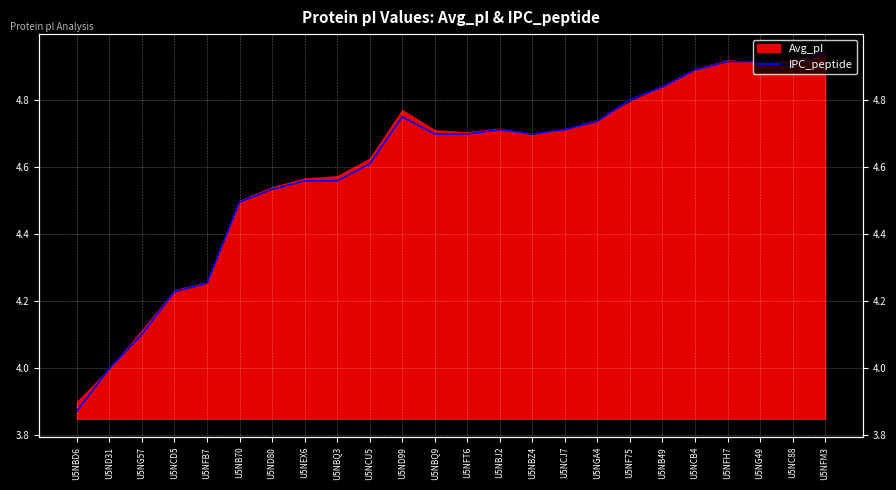

Reading left to right, what are all the values shown in this chart?

3.9	4.0	4.1	4.2	4.3	4.5	4.5	4.6	4.6	4.6	4.7	4.7	4.7	4.7	4.7	4.7	4.7	4.8	4.8	4.9	4.9	4.9	4.9	4.9